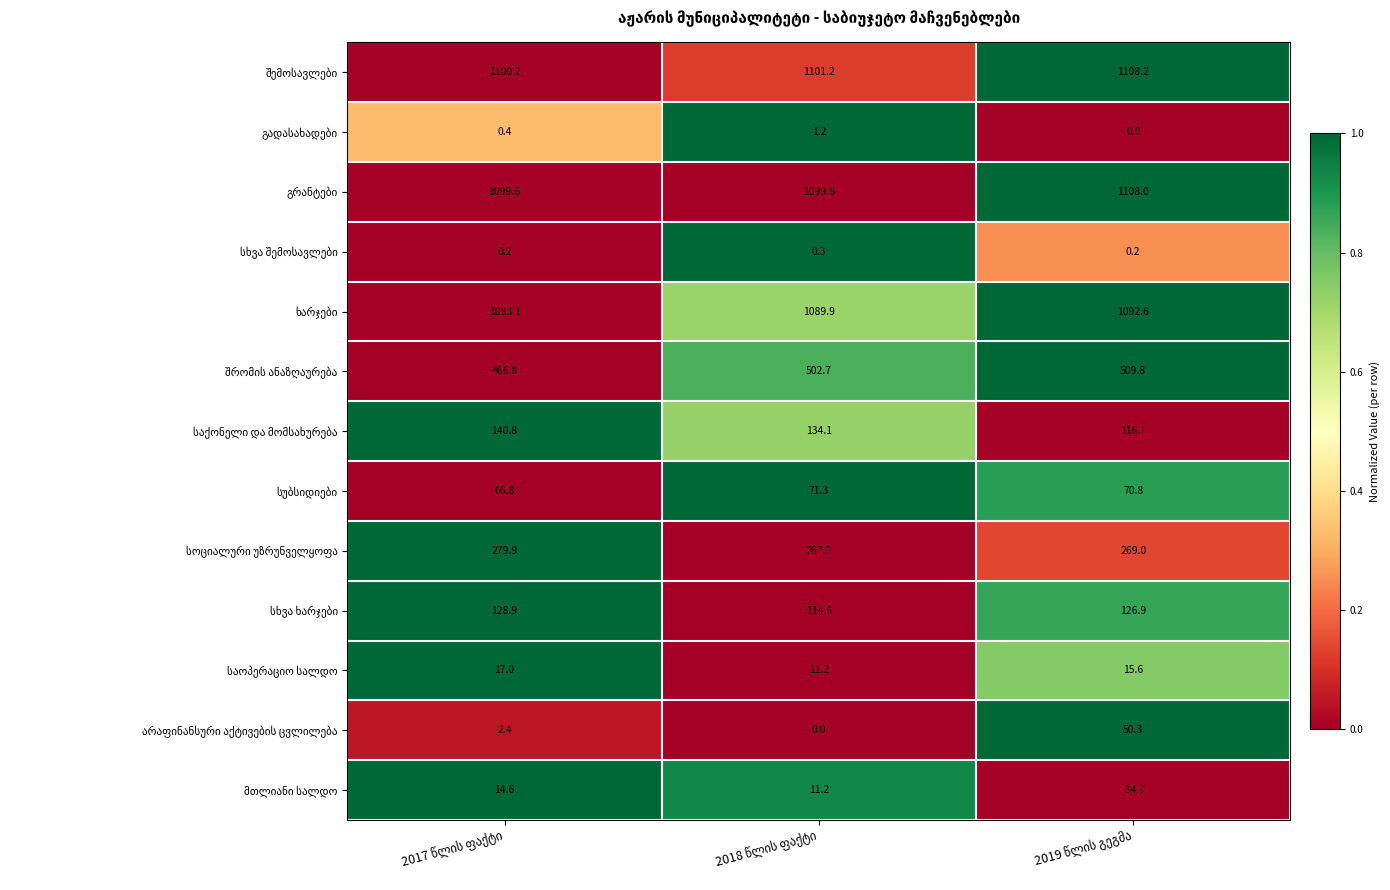

What is the greatest value displayed?

1108.2